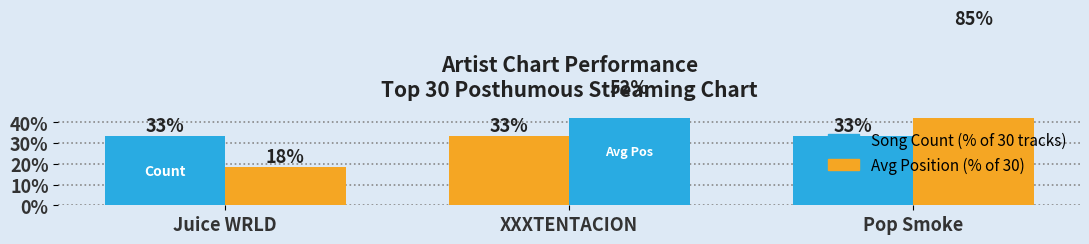

At which label is Avg Position (% of 30) closest to 51?

XXXTENTACION